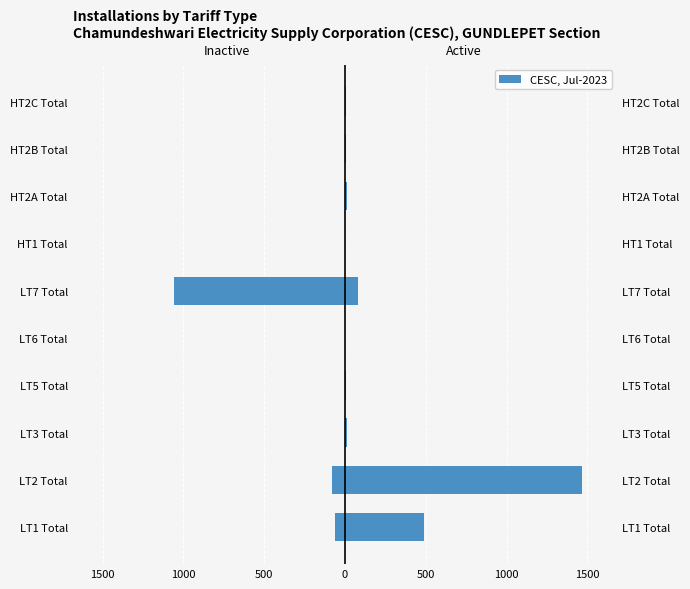

Which series has the largest range (max minus min)?

Active Installations